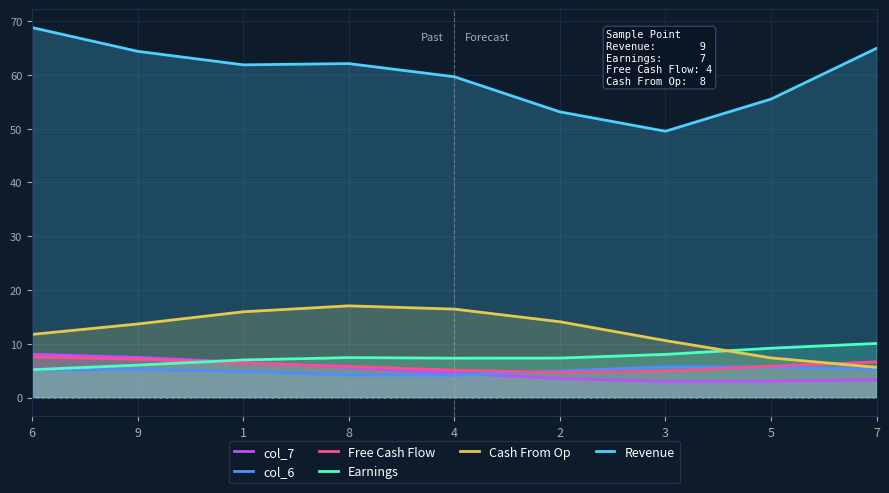

Is the value of Earnings at 1 greater than the value of col_6 at 1?

Yes